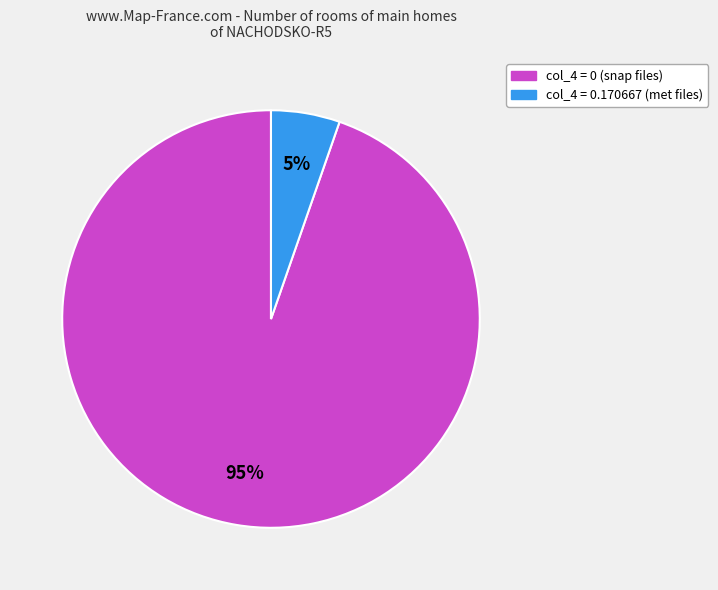

Does any single category account for the majority?

Yes